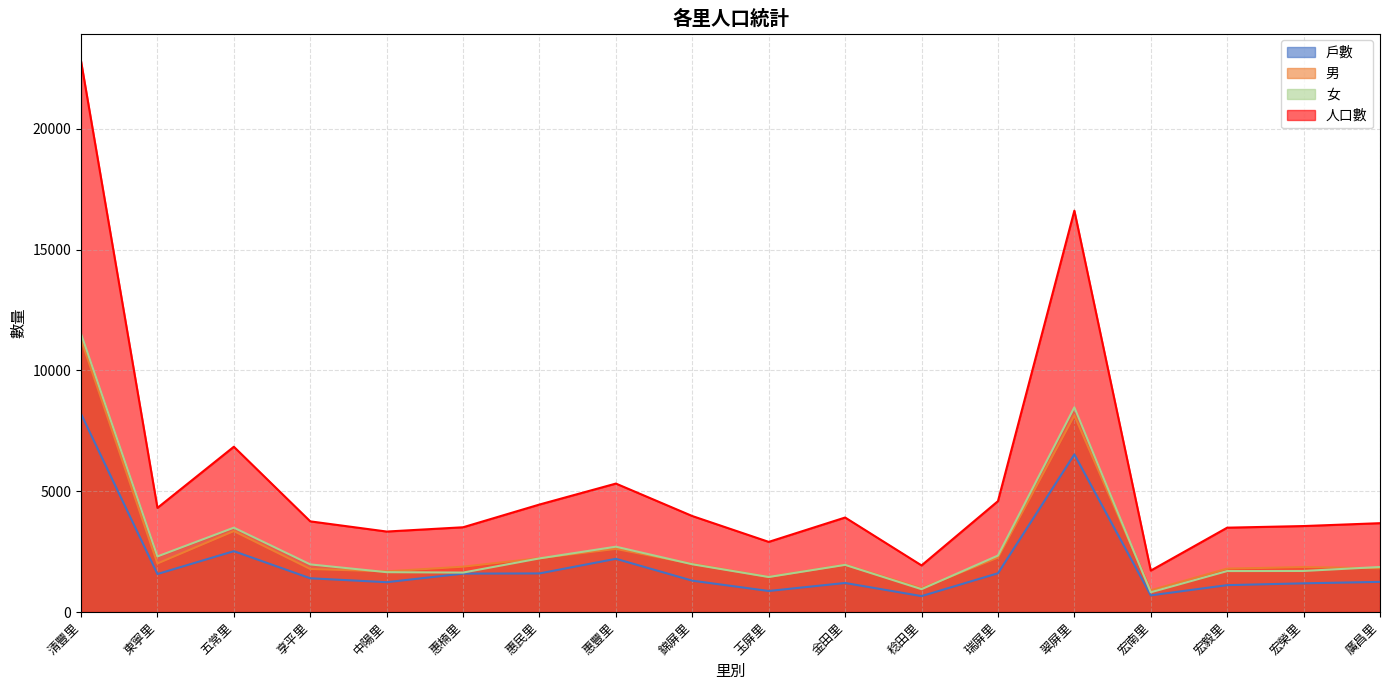

What is the value of the 男 point at the 9th from the left?

1995